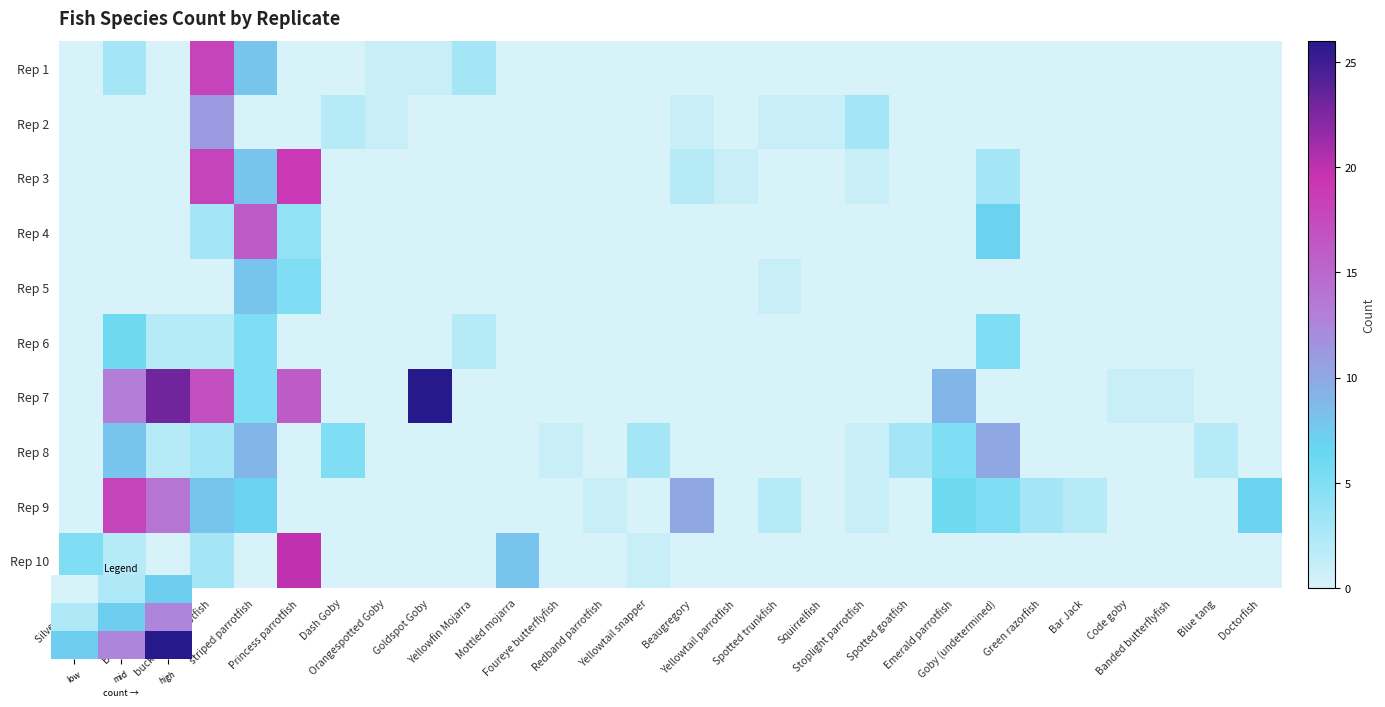

How many distinct data groups are displayed?

10